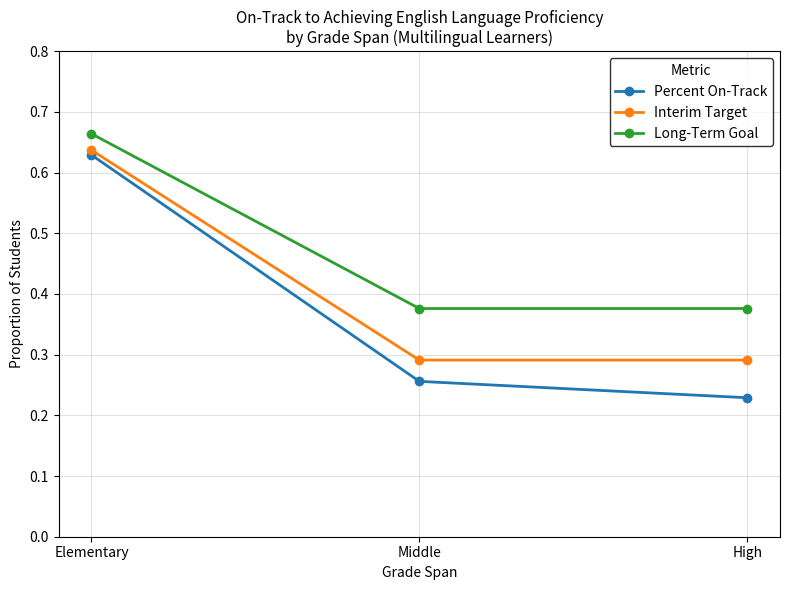

What is the sum of the Long-Term Goal values at High and Elementary?

1.0